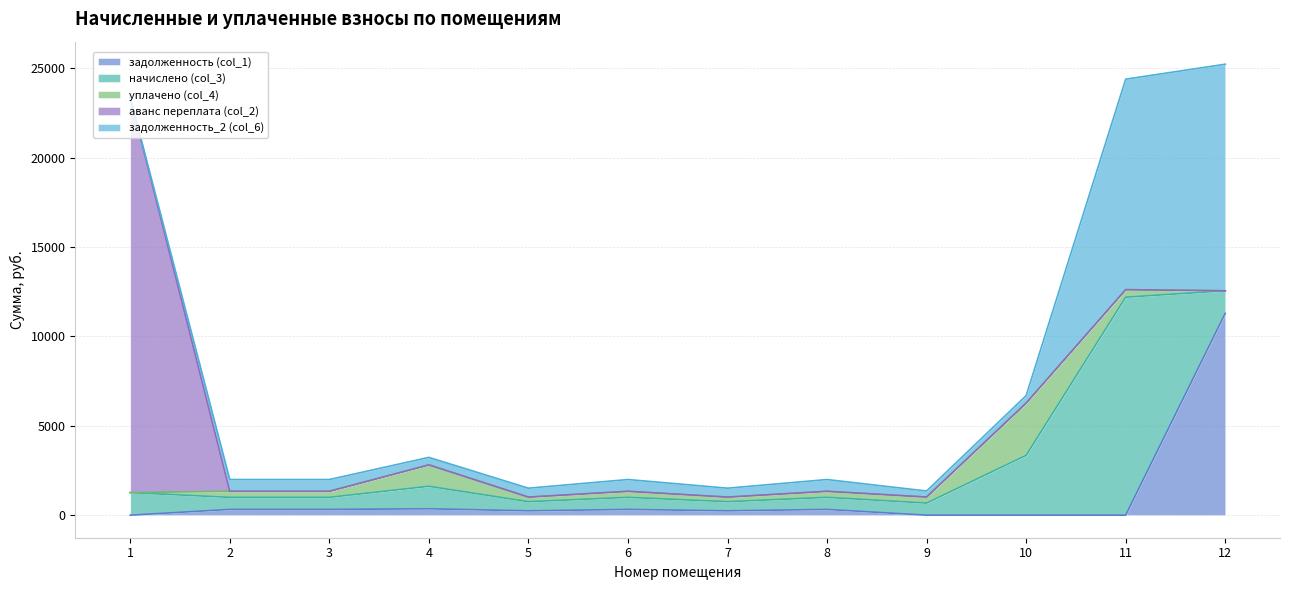

At which category is the sum across all series the highest?

12